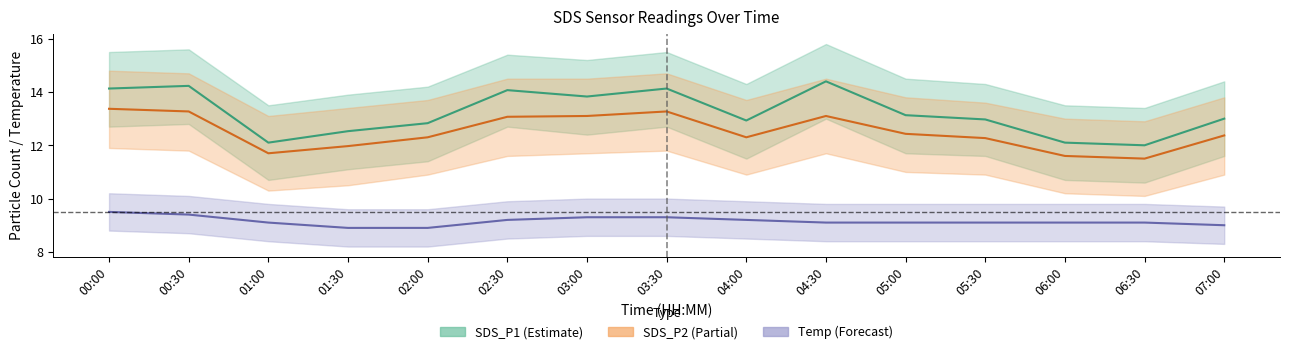

Count the number of categories in the chart.

15